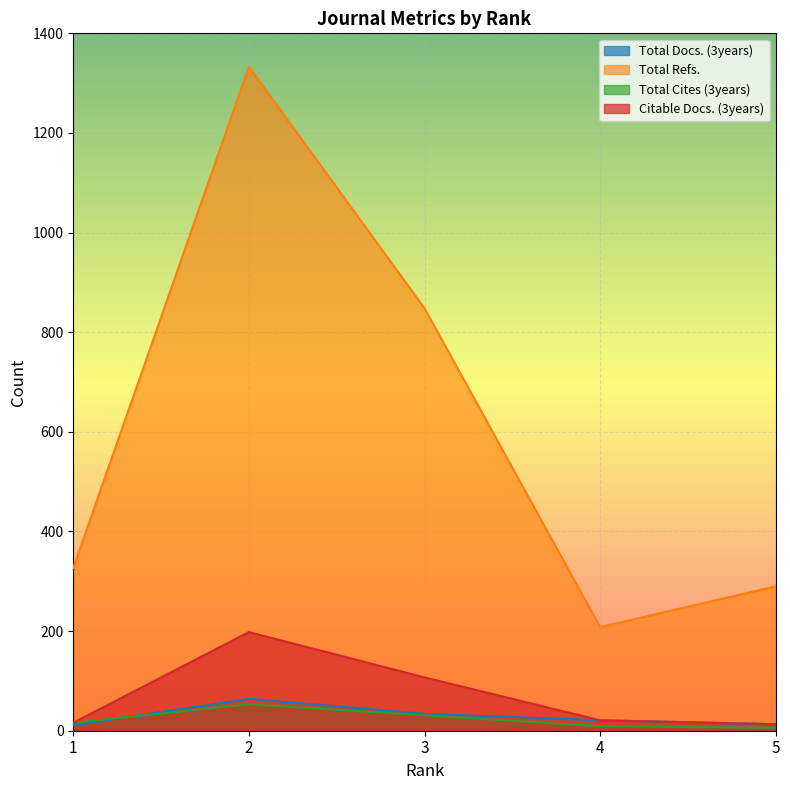

What is the total value across all series at 4?

259